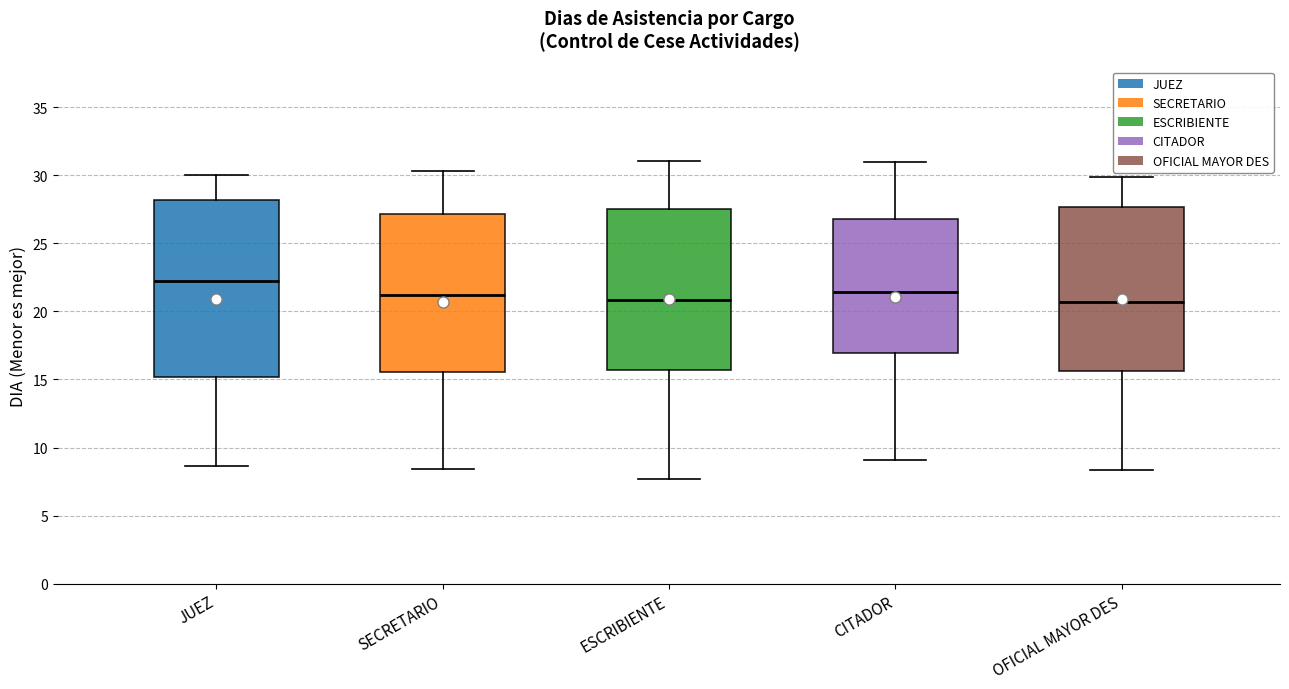

Reading left to right, transcribe this box plot: for each box, give where its median line is, the range the box spans, and where its two whiskers end, as read against the y-axis. The values are not printed on the chart, so give them approximately, as read against the axis.

JUEZ: median 22.0, box 15.0 to 28.0, whiskers 8.5 to 30.0
SECRETARIO: median 21.0, box 15.5 to 27.0, whiskers 8.5 to 30.5
ESCRIBIENTE: median 21.0, box 15.5 to 27.5, whiskers 7.5 to 31.0
CITADOR: median 21.5, box 17.0 to 27.0, whiskers 9.0 to 31.0
OFICIAL MAYOR DES: median 20.5, box 15.5 to 27.5, whiskers 8.5 to 30.0